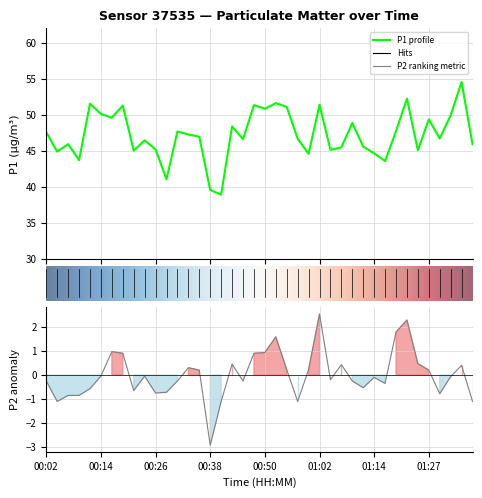

The value of P1 at 18 is 61.4. True or false?

False